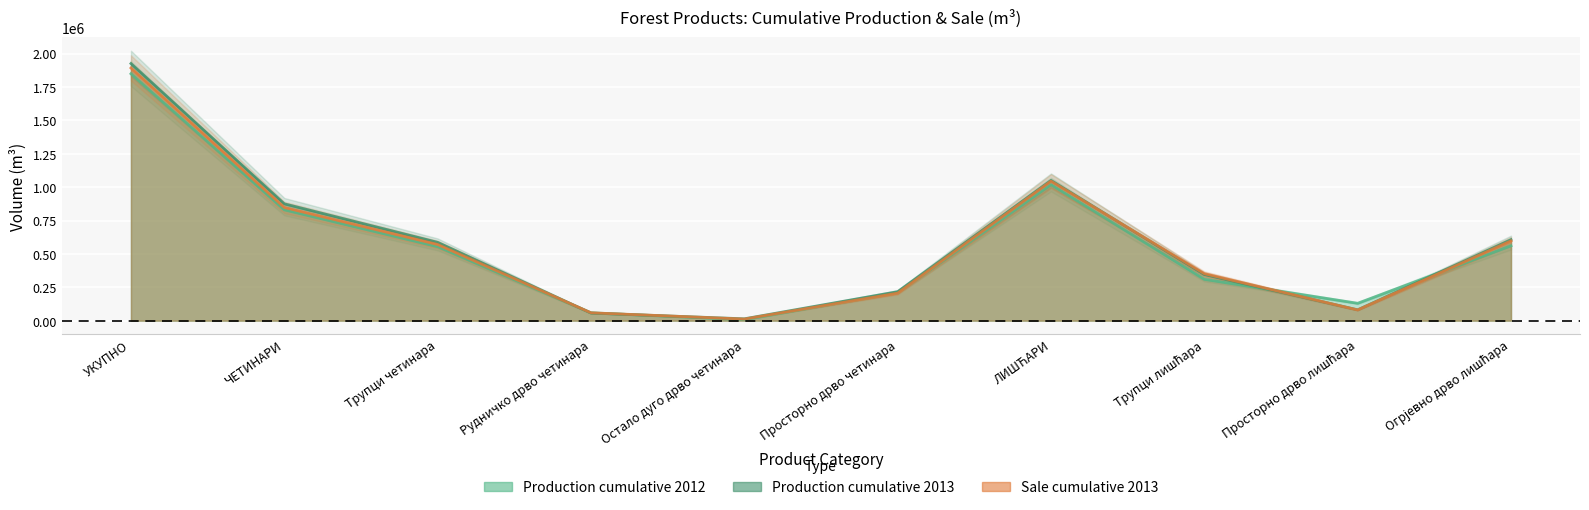

What is the difference between the maximum and minimum values in the Production cumulative 2013 series?

1911141